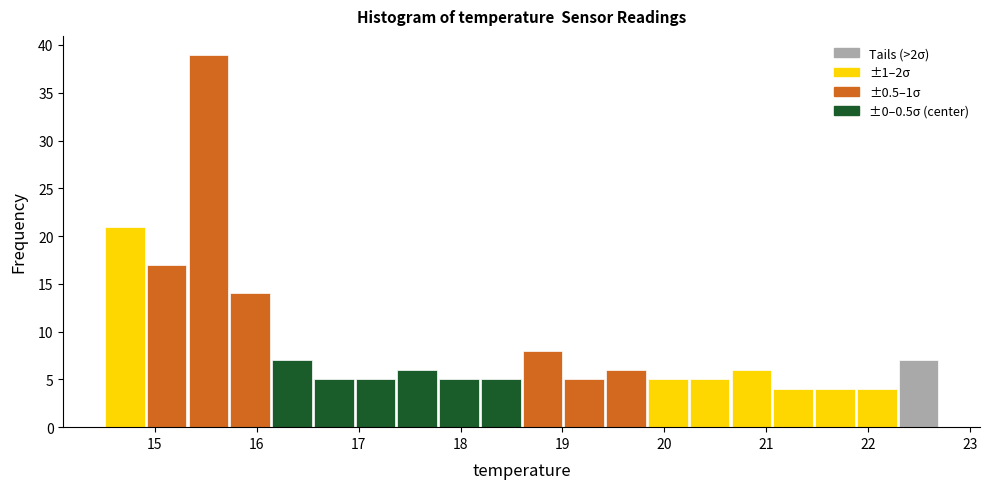

What is the height of the bar covering 15.73 to 16.14 on the x-axis? Neither the bar edges nor the heights are printed on the chart, so give them approximately, as read against the axes.

14